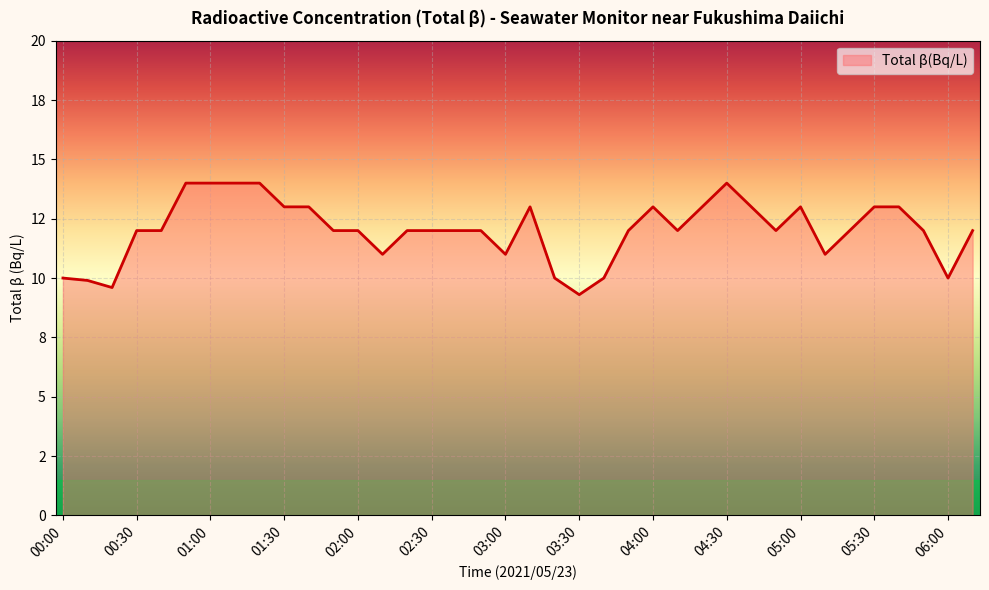

Does the chart display data point markers on the line(s)?

No